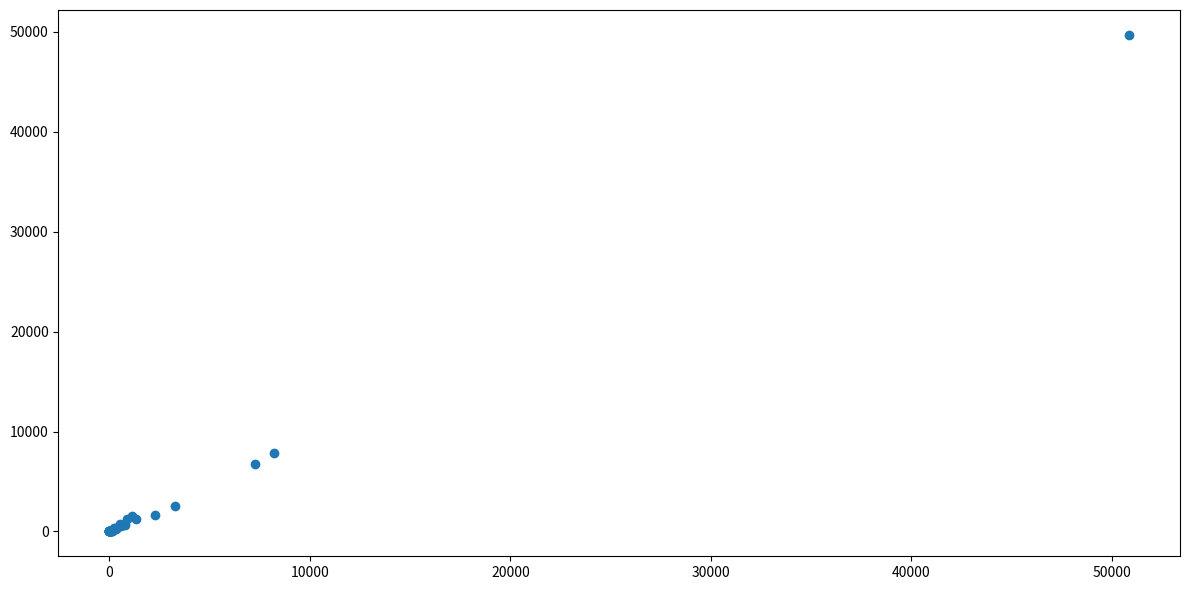

What Y value in the scatter plot is closest to 24855?

7805.0